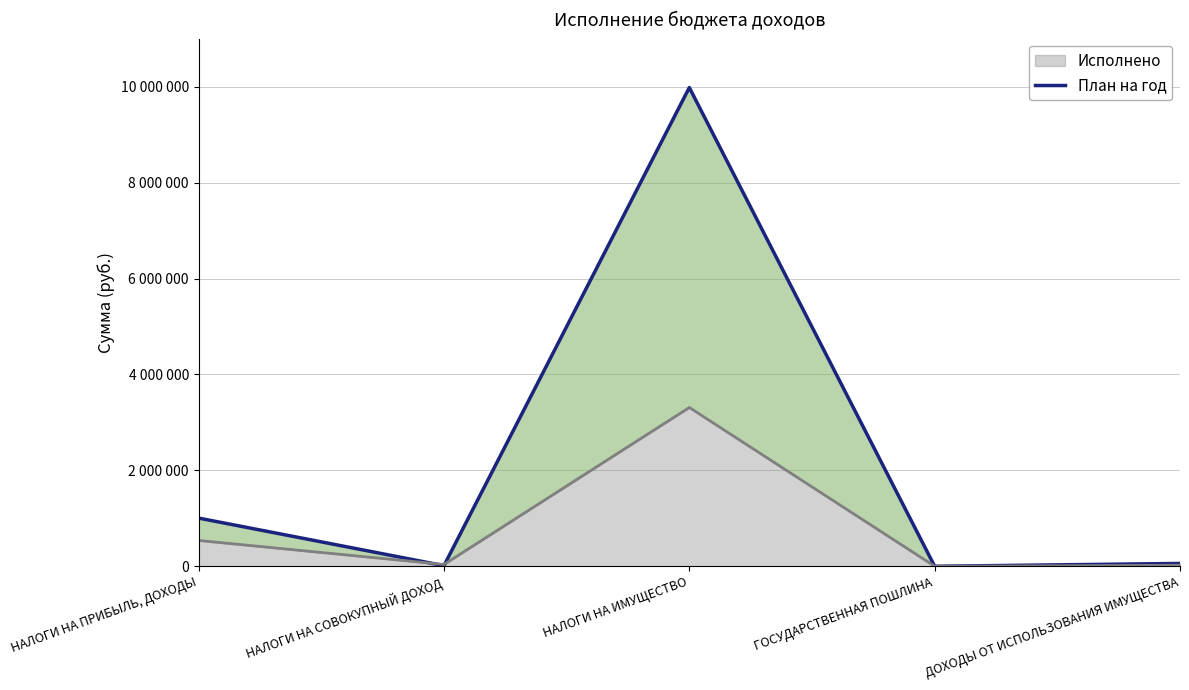

Is it true that the value at НАЛОГИ НА ПРИБЫЛЬ, ДОХОДЫ is 1706207?

False